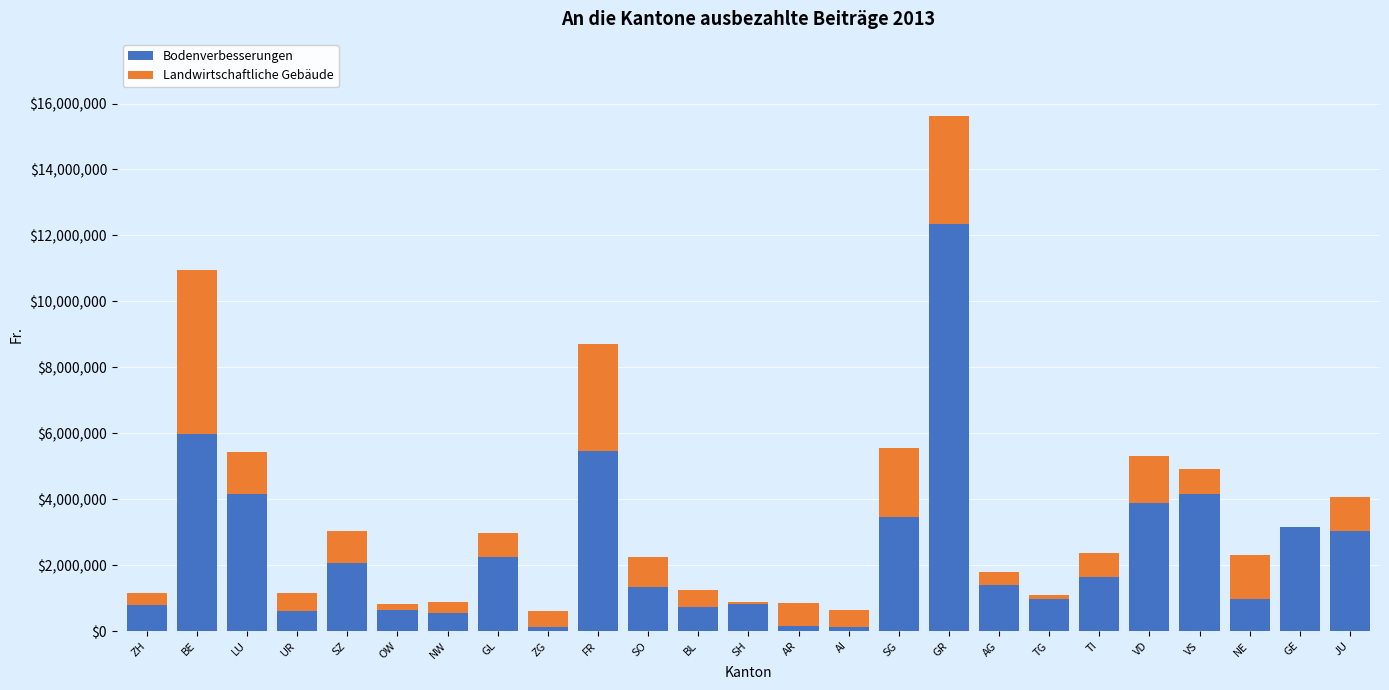

Read the Bodenverbesserungen value at AG.

1382851